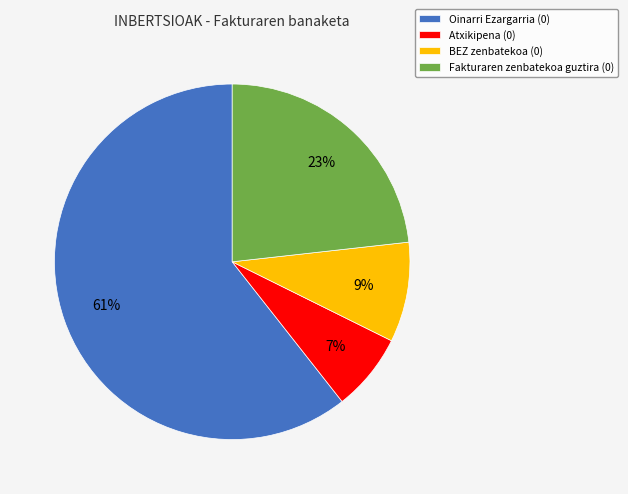

Rank the categories by value from lowest to highest.

Atxikipena (0), BEZ zenbatekoa (0), Fakturaren zenbatekoa guztira (0), Oinarri Ezargarria (0)